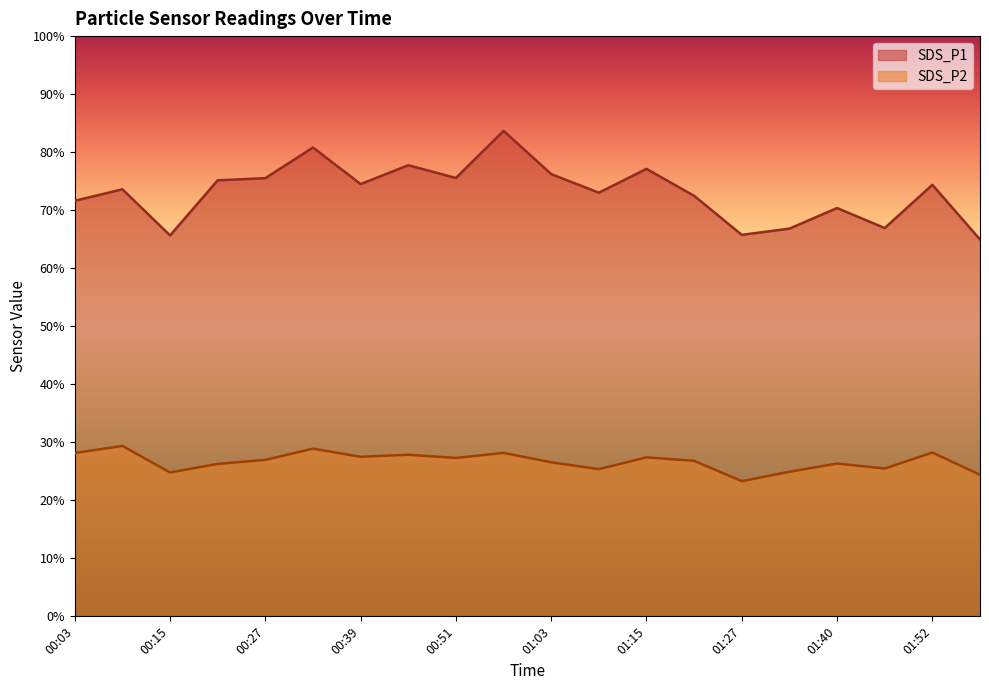

What is the sum of the SDS_P1 values at 01:09 and 00:33?

153.8